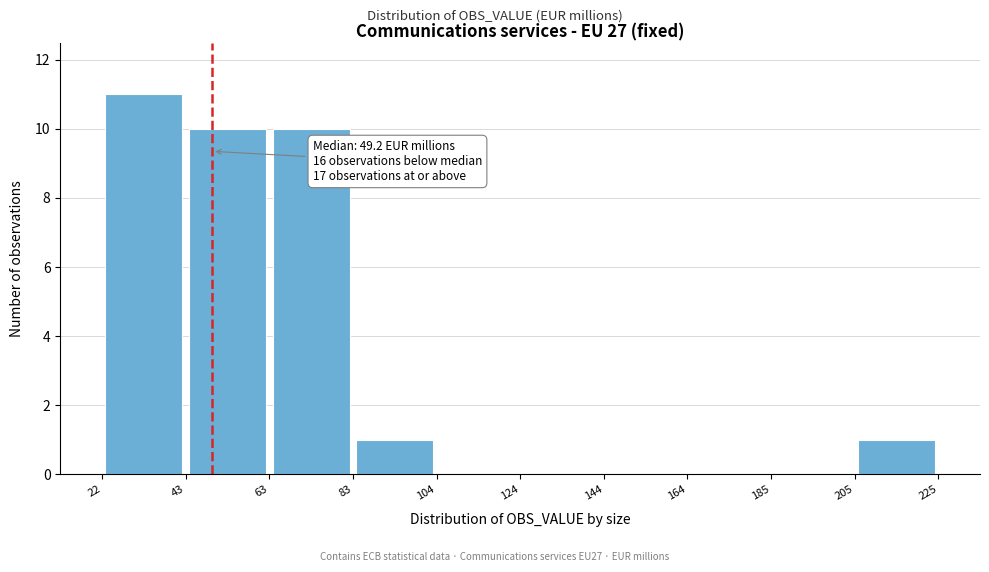

Over which range of the x-axis is the bar tallest?

22 to 43